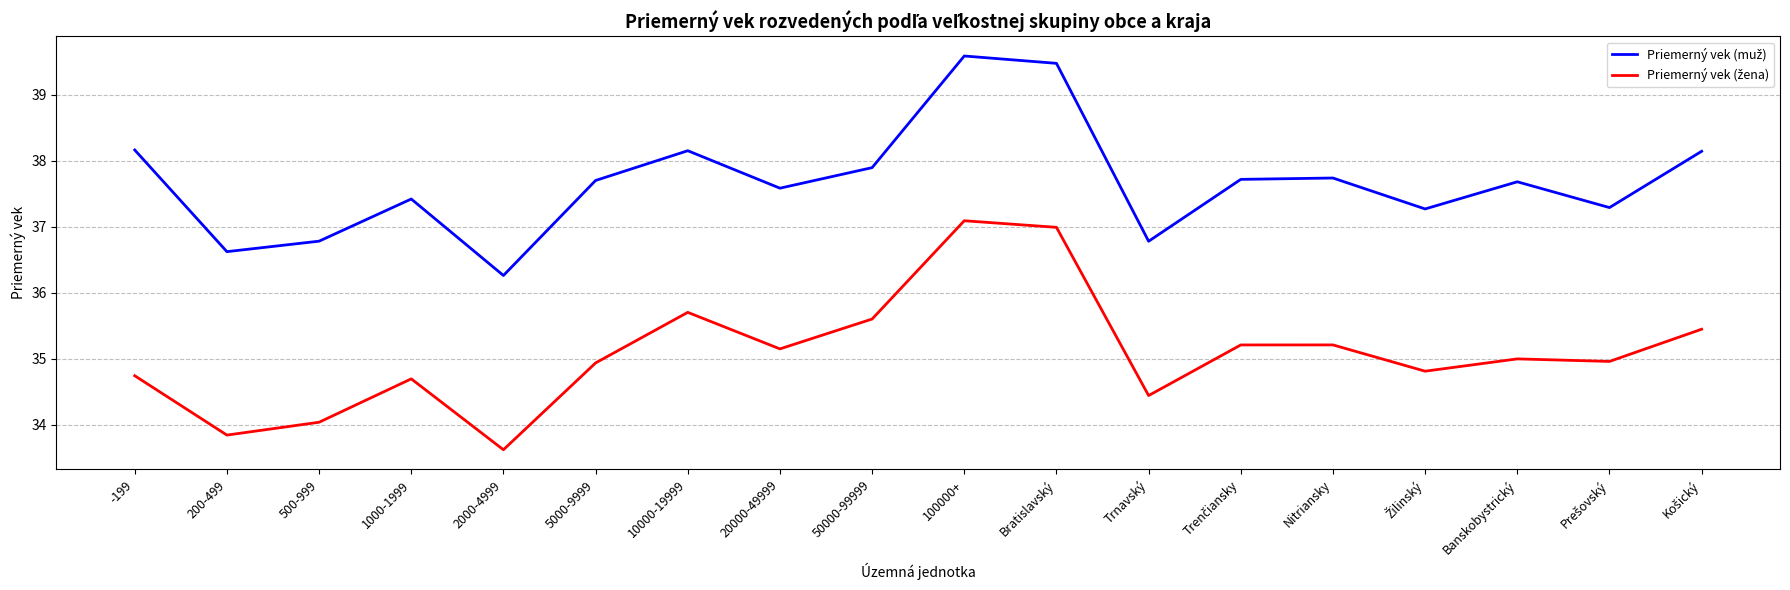

What is the difference between the highest and lowest values at 1000-1999?

2.7